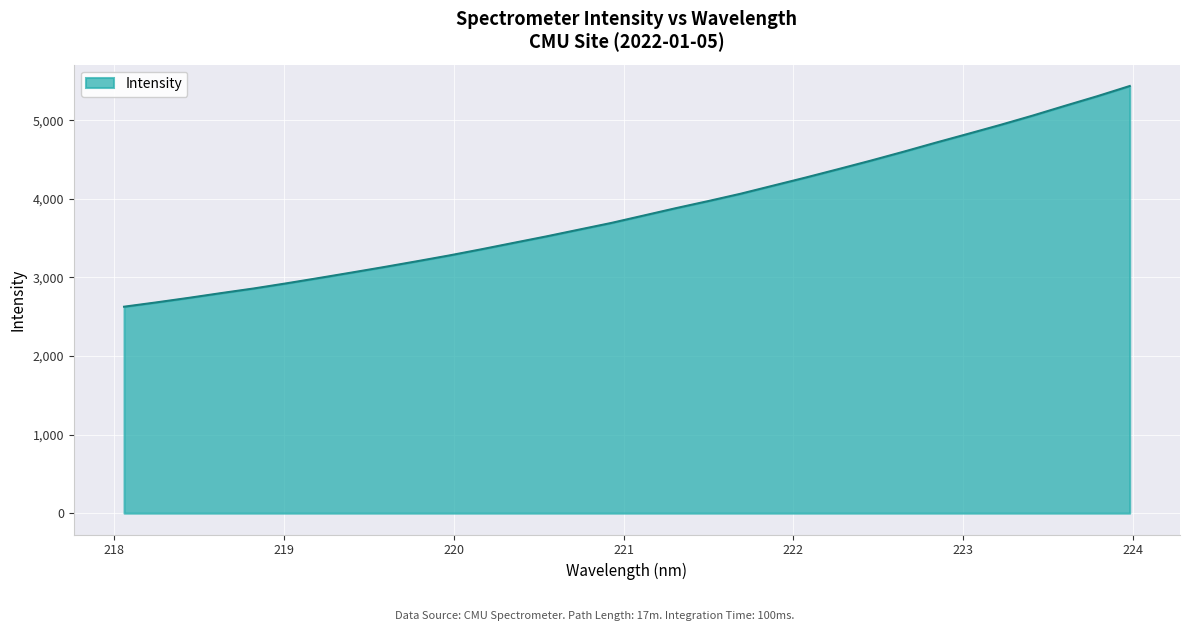

What is the difference between the maximum and minimum values?

2807.8